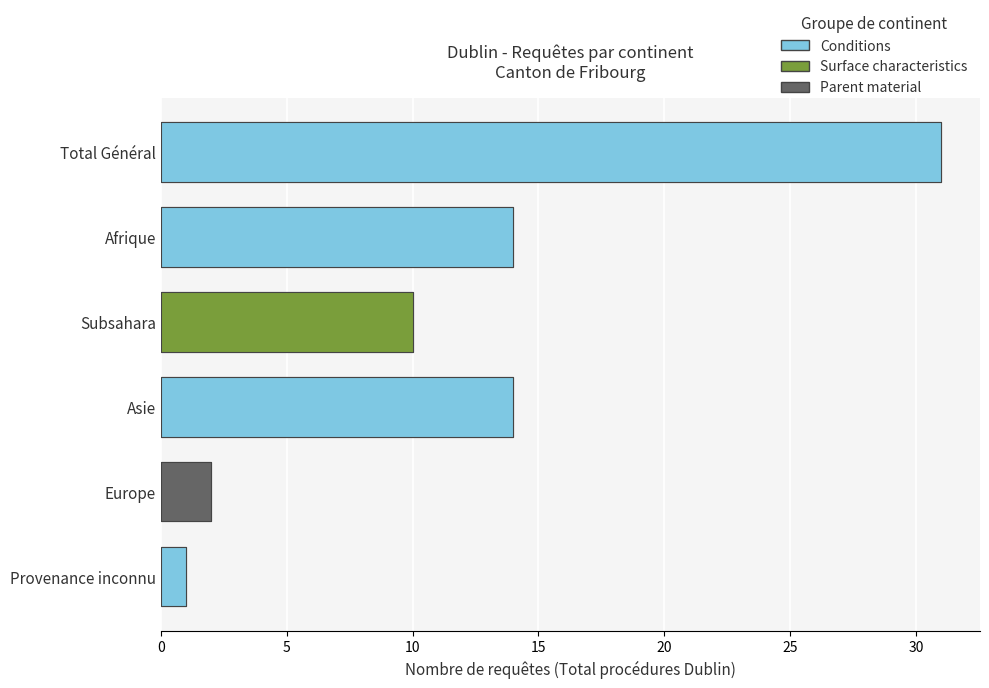

Where does the Total règlements Out series first go above 2?

Total Général